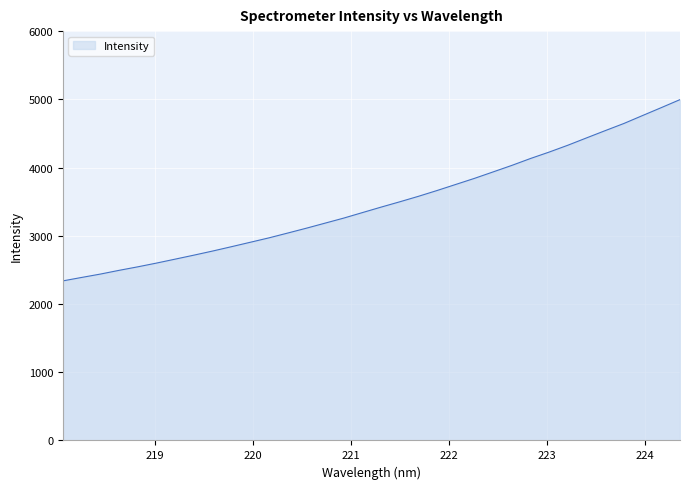

What is the difference between the maximum and minimum values?

2656.9